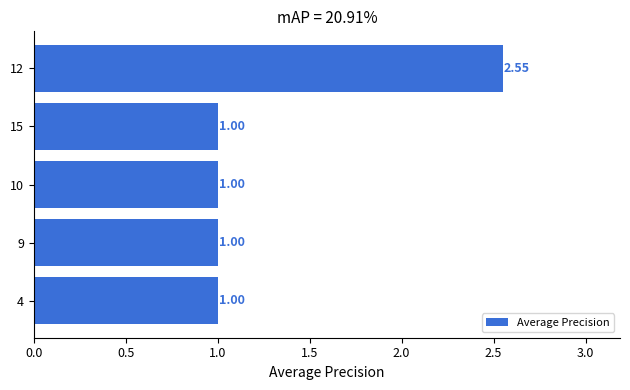

Between 12 and 10, which is larger?

12